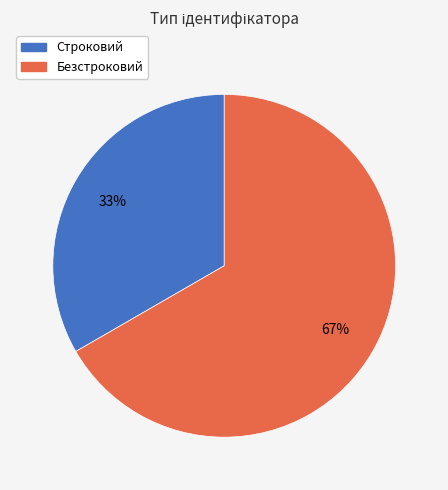

Is there any slice that represents more than half of the pie?

Yes